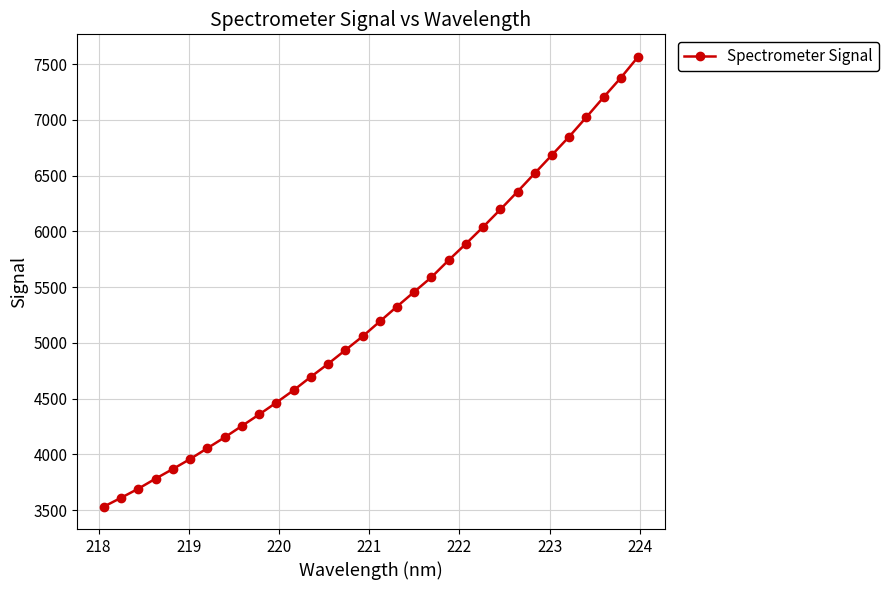

What is the value of the 20th point from the left?

5589.2